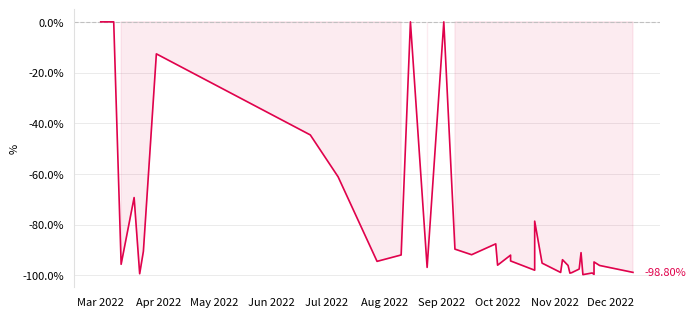

Reading right to left, list all the values displayed in this chart.

-98.8	-96.1	-94.7	-99.6	-99.0	-99.7	-91.0	-97.5	-98.9	-99.1	-96.1	-93.8	-98.8	-95.2	-78.6	-97.9	-94.3	-92.0	-96.0	-87.5	-91.8	-89.6	0.0	-96.8	0.0	-91.9	-94.5	-61.1	-44.6	-12.6	-90.5	-99.3	-69.3	-95.6	0.0	0.0